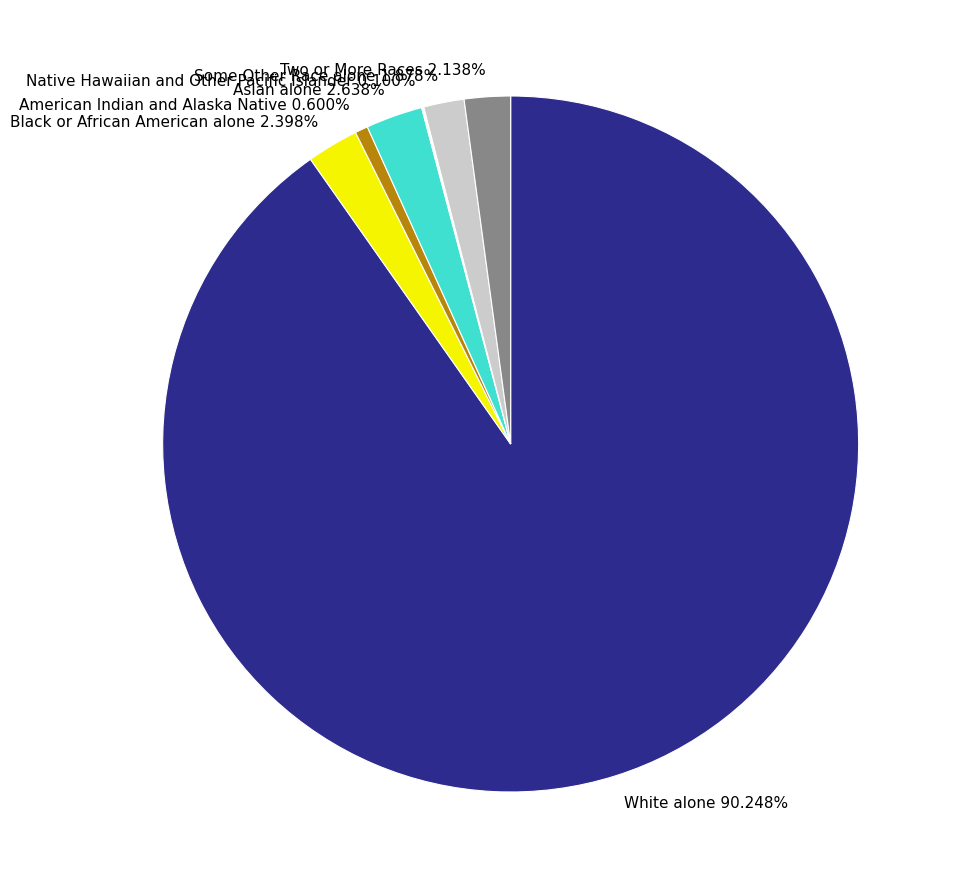

To the nearest percent, what portion does White alone represent?

90%